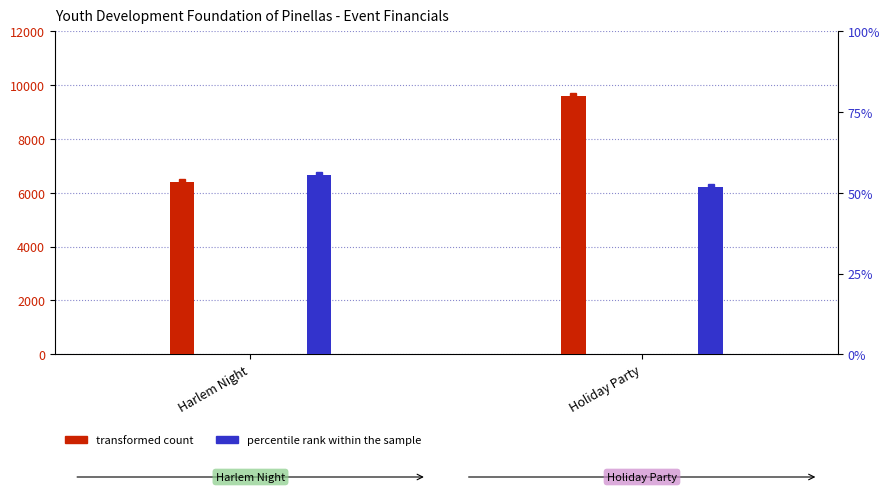

What is the difference between the maximum and minimum values in the Expenses series?

467.6